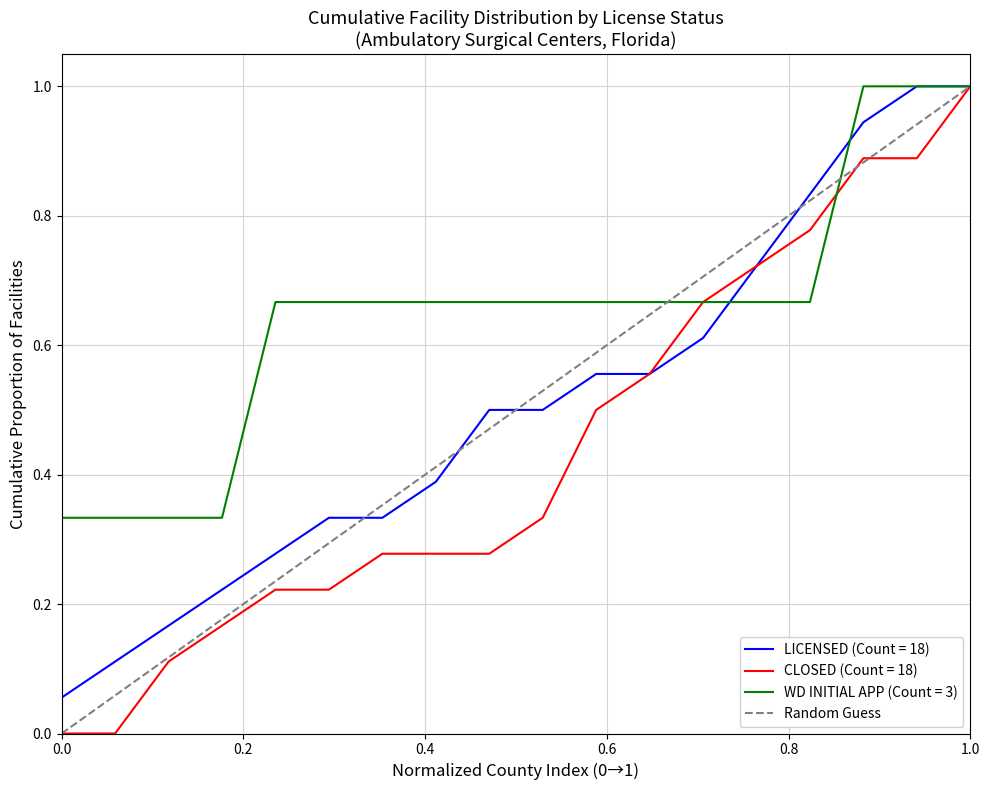

What is the maximum value for CLOSED (Count = 18)?

1.0